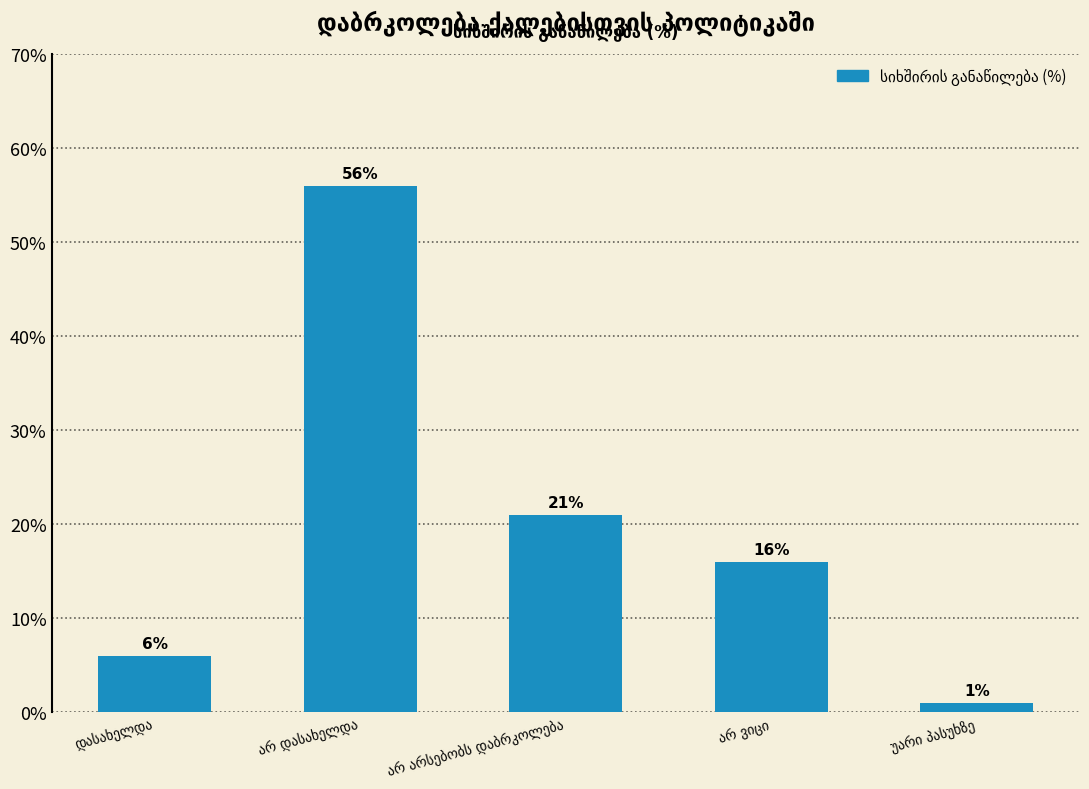

What is the greatest value displayed?

56